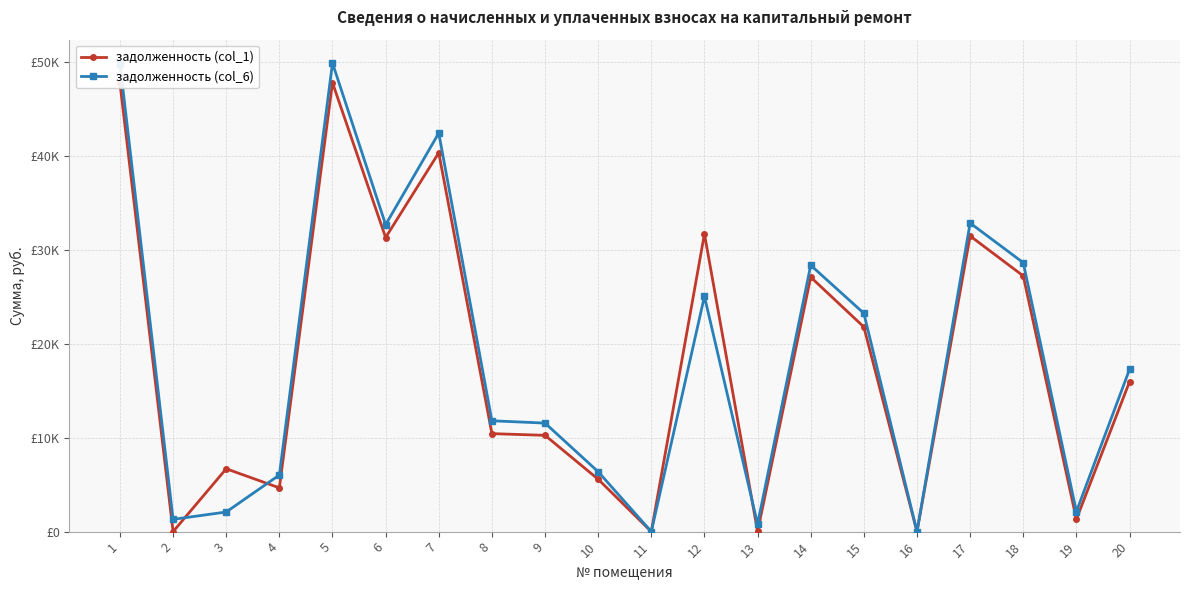

Reading left to right, extract all data points from this chart.

задолженность (col_1): 1=47697.6	2=0.0	3=6686.6	4=4656.9	5=47752.6	6=31286.2	7=40300.4	8=10424.3	9=10242.4	10=5572.4	11=0.0	12=31670.4	13=16.6	14=27071.1	15=21772.7	16=0.0	17=31450.8	18=27202.7	19=1318.2	20=15940.5
задолженность (col_6): 1=49783.2	2=1305.8	3=2088.0	4=6024.9	5=49840.6	6=32654.2	7=42390.8	8=11792.3	9=11545.6	10=6371.6	11=0.0	12=25026.2	13=808.6	14=28335.9	15=23227.1	16=0.0	17=32826.0	18=28609.1	19=2129.4	20=17256.4